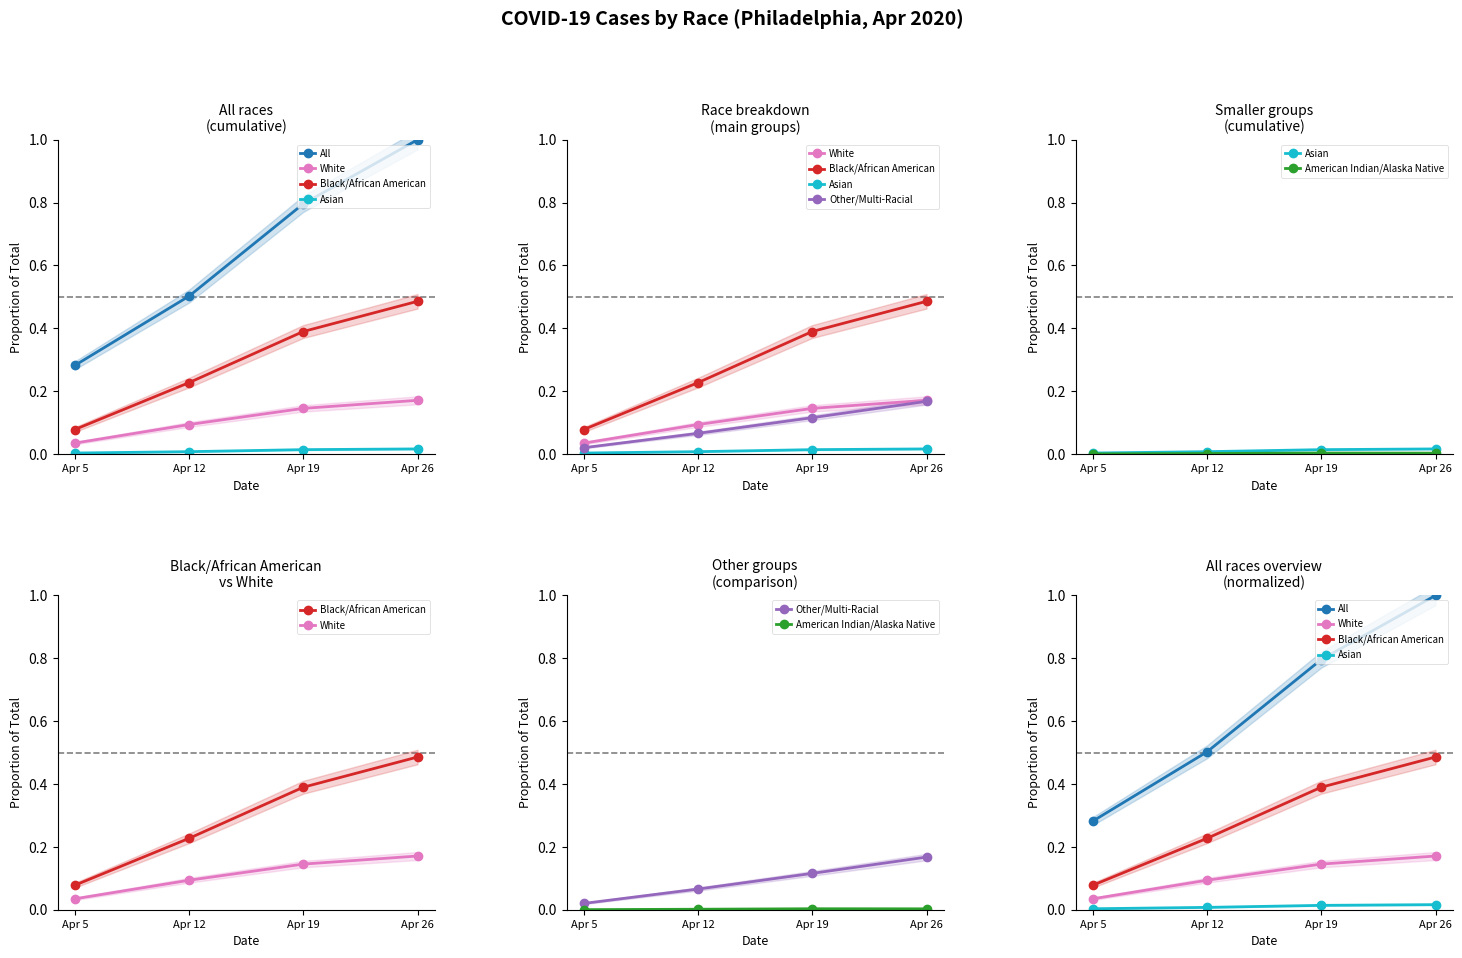

The Black/African American series shows 0.2 at Apr 12. True or false?

True